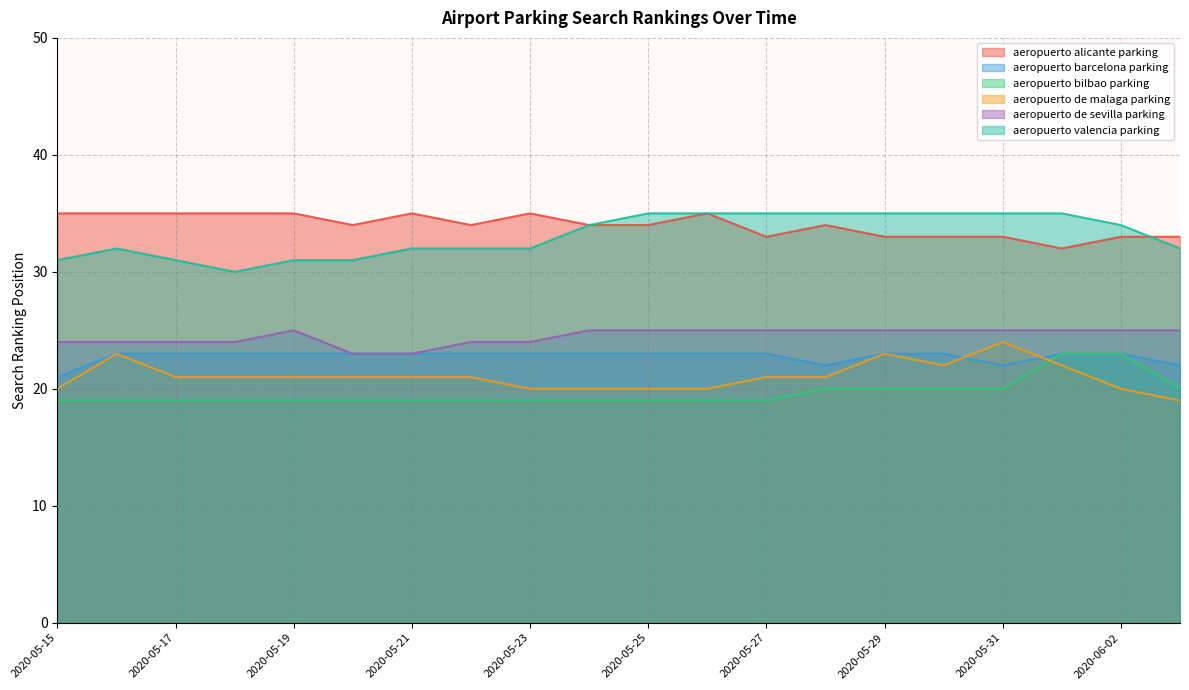

At which category is the sum across all series the highest?

2020-06-01